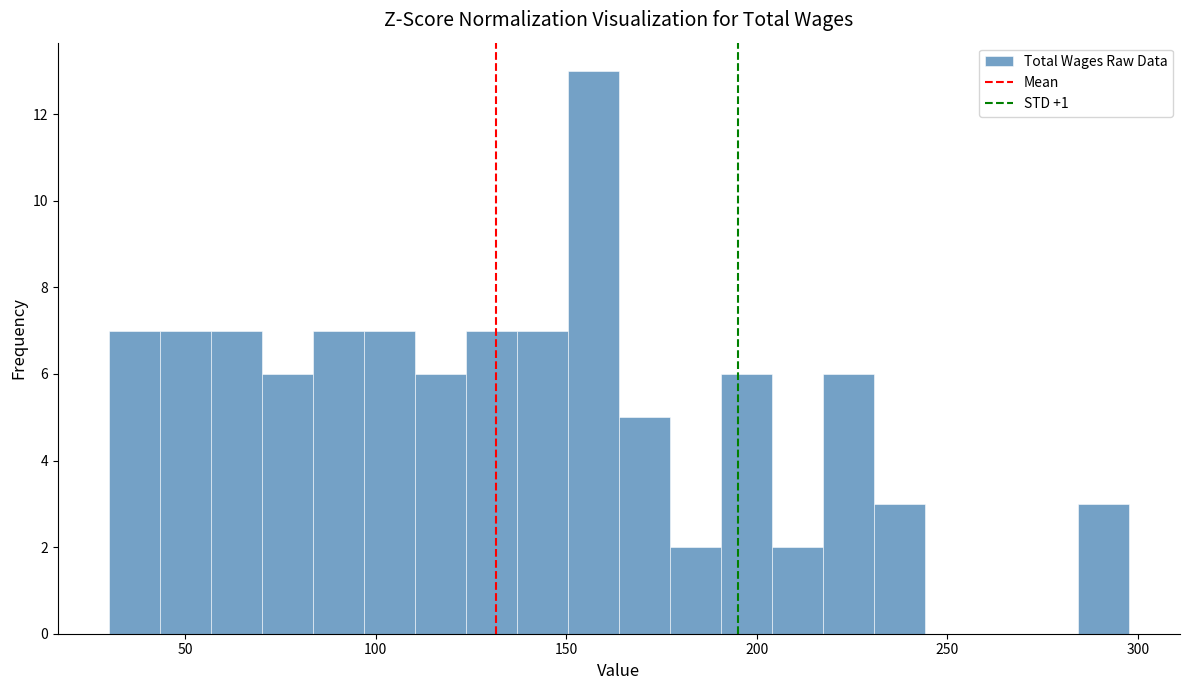

Read against the x-axis, roughly where is the centre of the tallest bar?

155